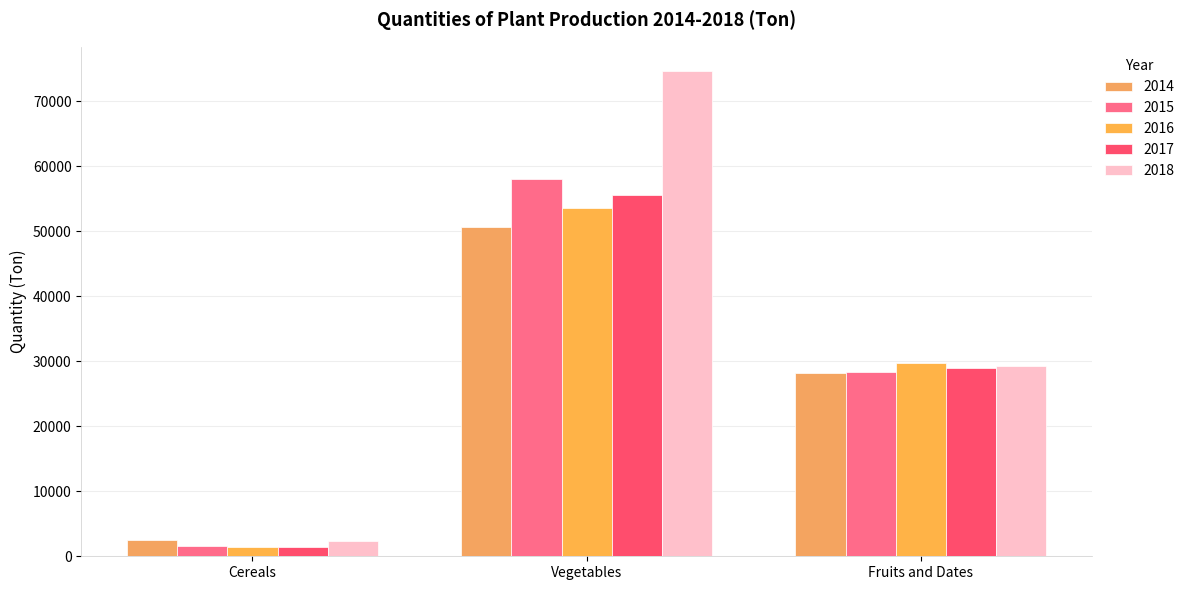

How many distinct data groups are displayed?

5